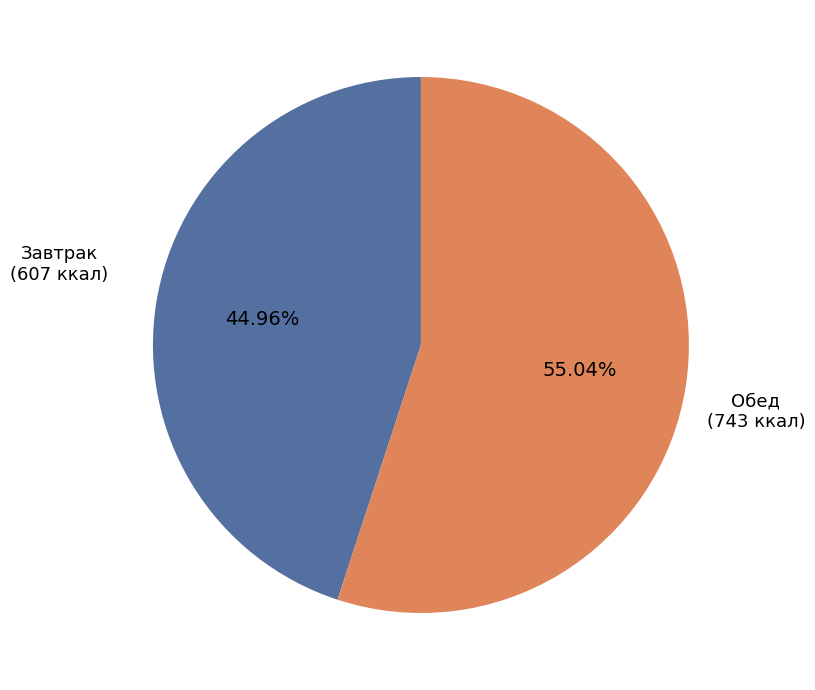

Does any single category account for the majority?

Yes